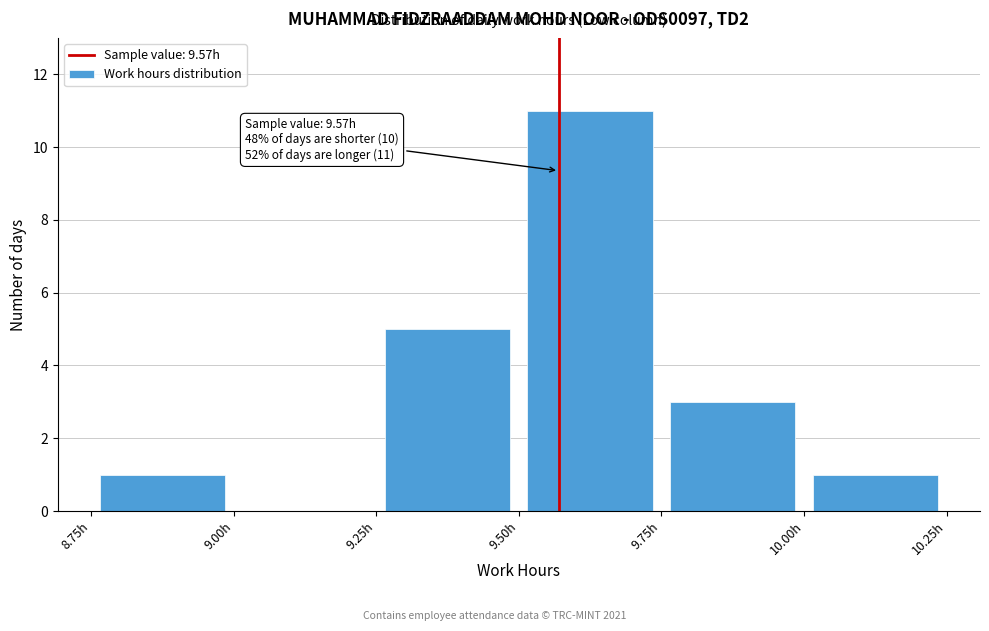

Over which range of the x-axis is the bar tallest?

9.50 to 9.75